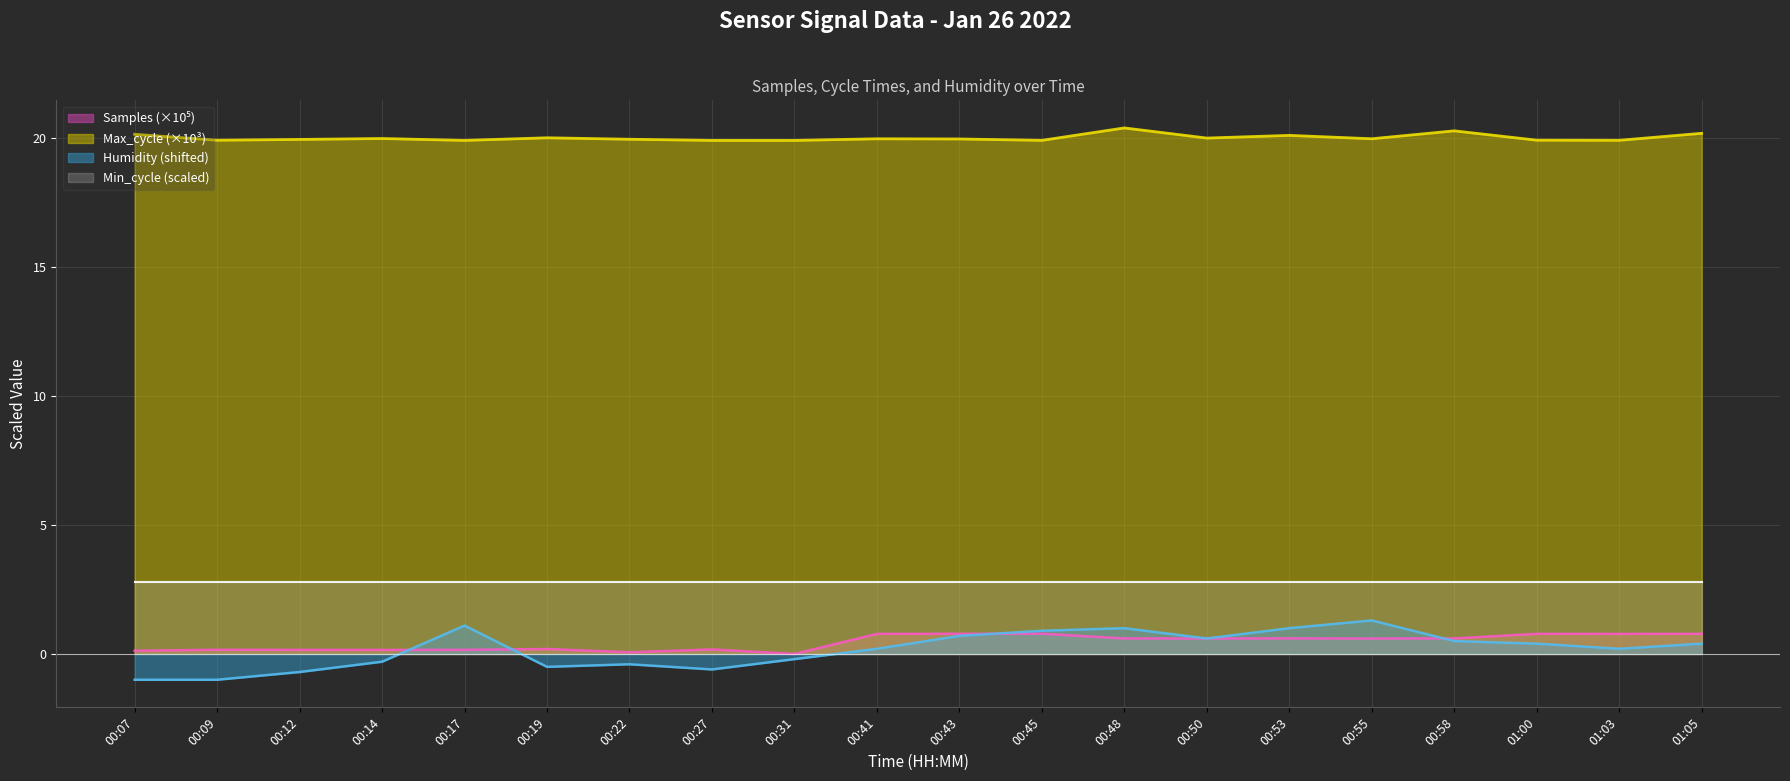

True or false: Samples and Max_cycle cross at least once.

False